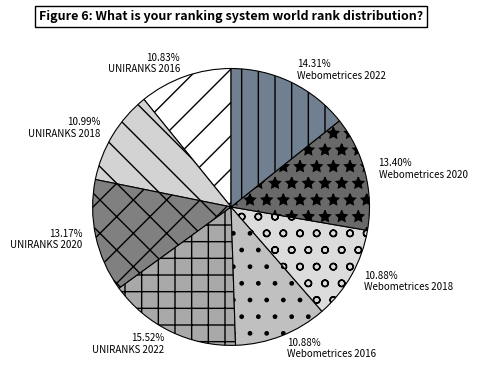

What is the ratio of the value at Webometrices 2018 to the value at UNIRANKS 2020?

0.8